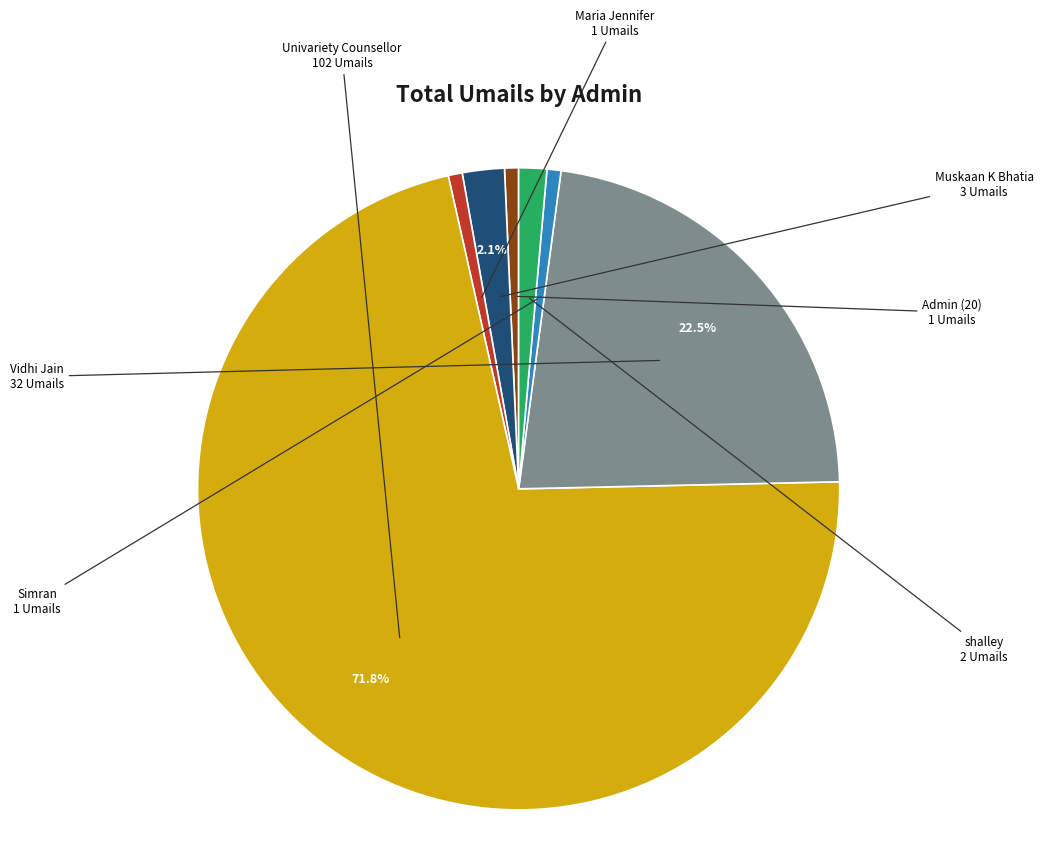

Which has a higher value, Univariety Counsellor or Admin (20)?

Univariety Counsellor